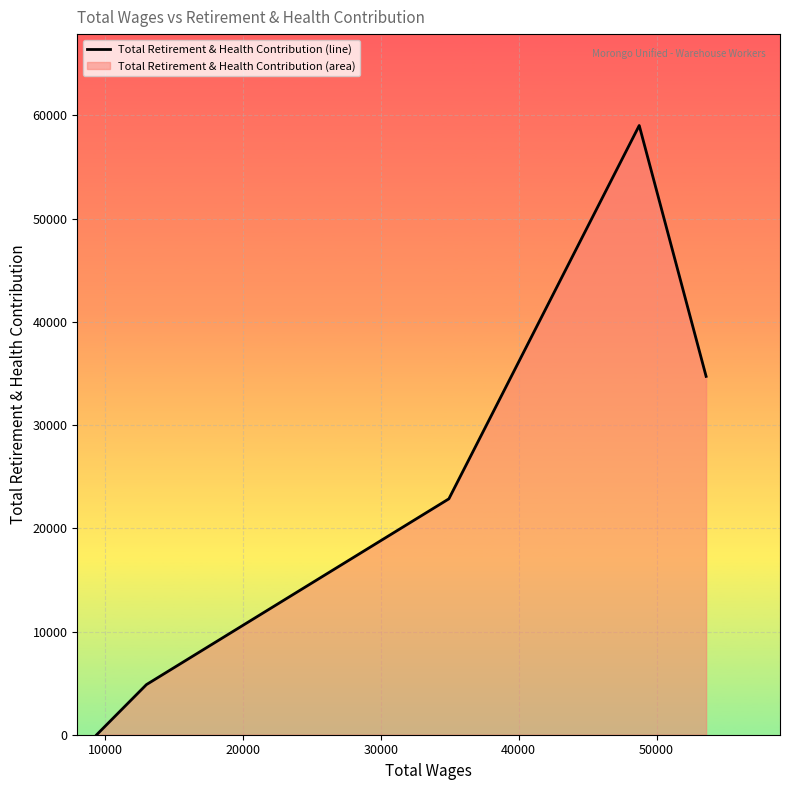

What is the sum of all values?

121444